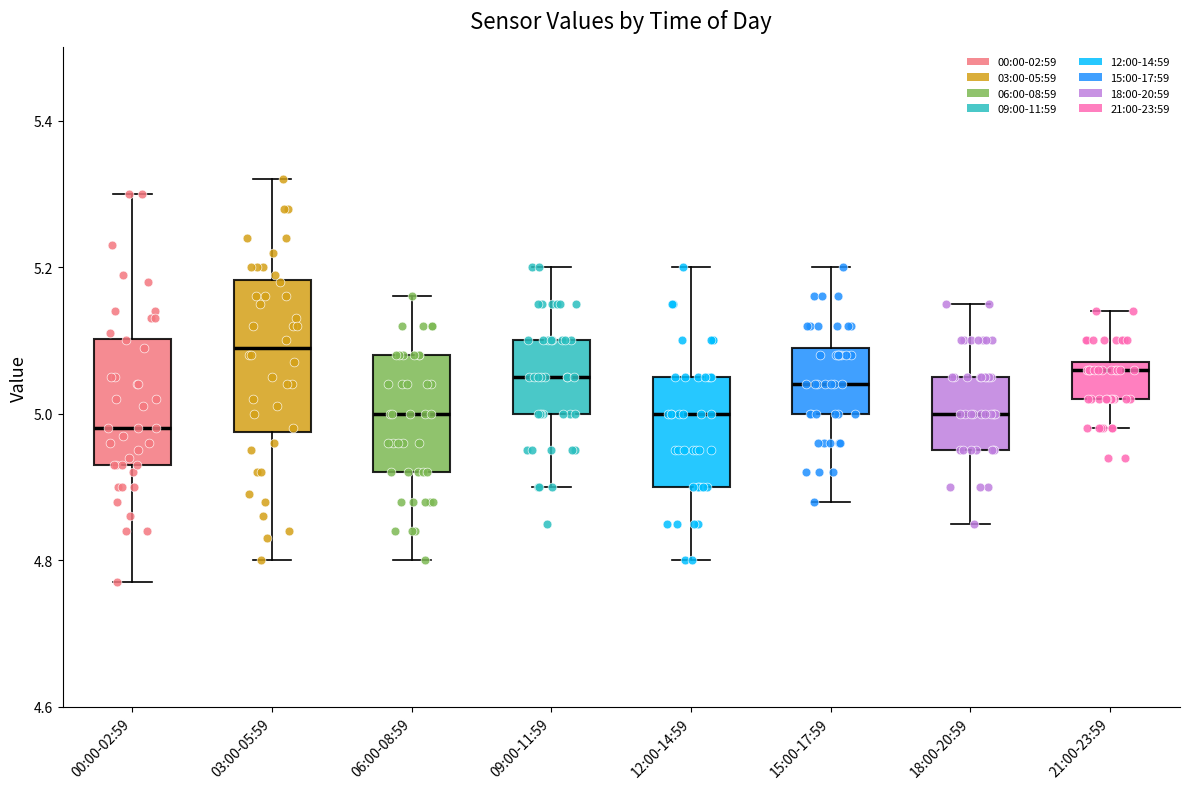

Which box is the tallest, from its lower edge to its upper edge?

03:00-05:59